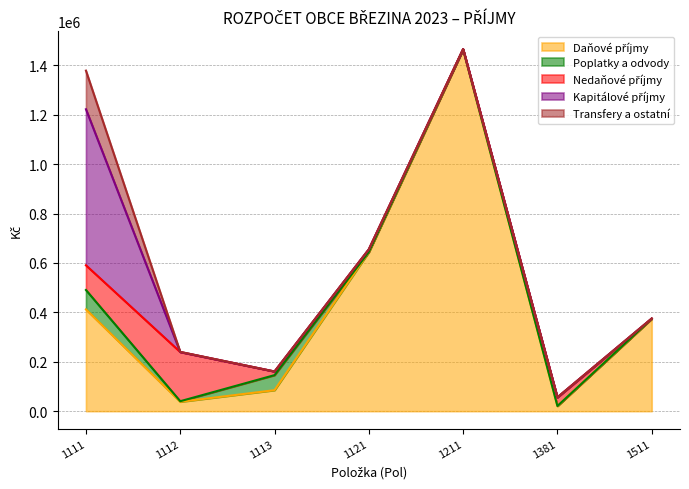

The Kapitálové příjmy series shows 0 at 1211. True or false?

True